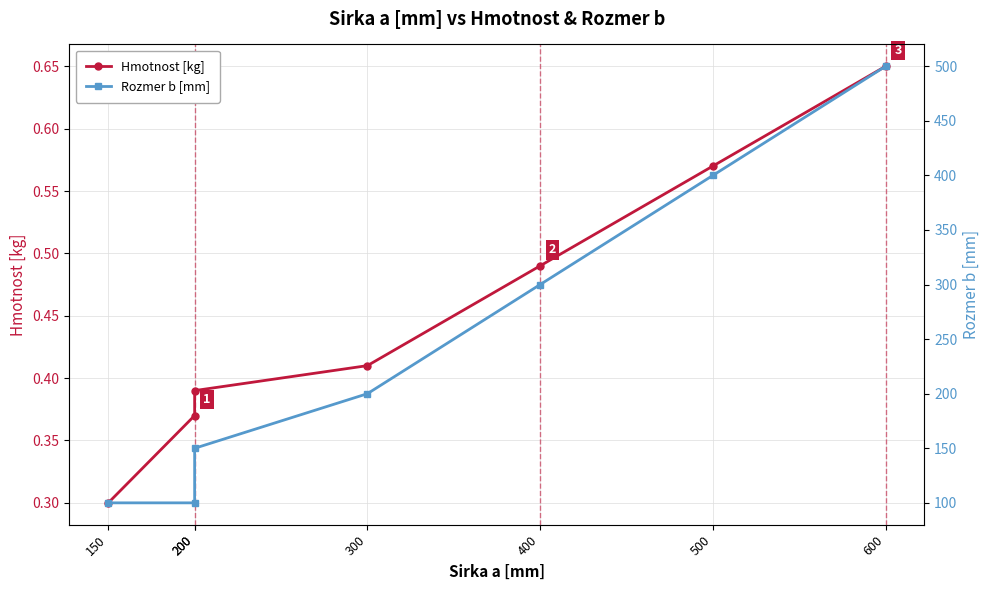

What is the sum of all Rozmer b [mm] values?

1750.0